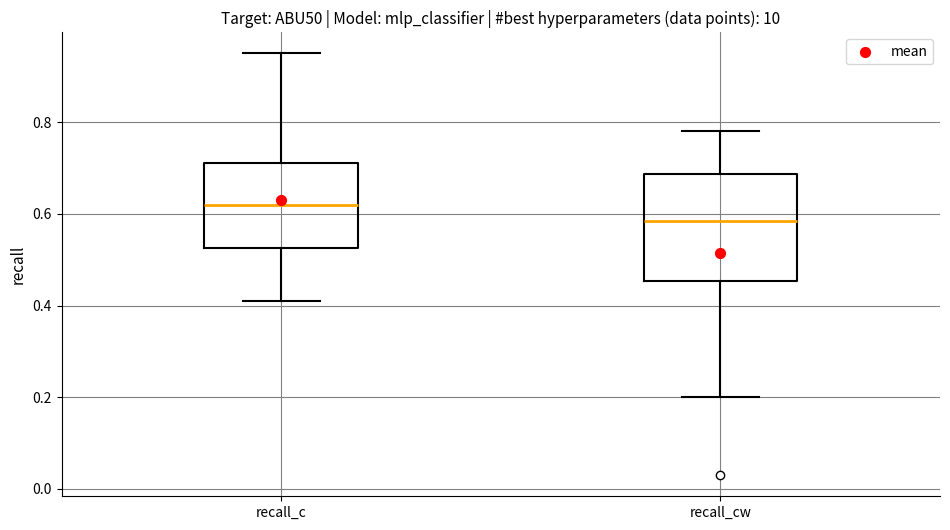

Where does the lower whisker of the box for recall_cw end on the y-axis? The values are not printed on the chart, so give them approximately, as read against the axis.

0.20